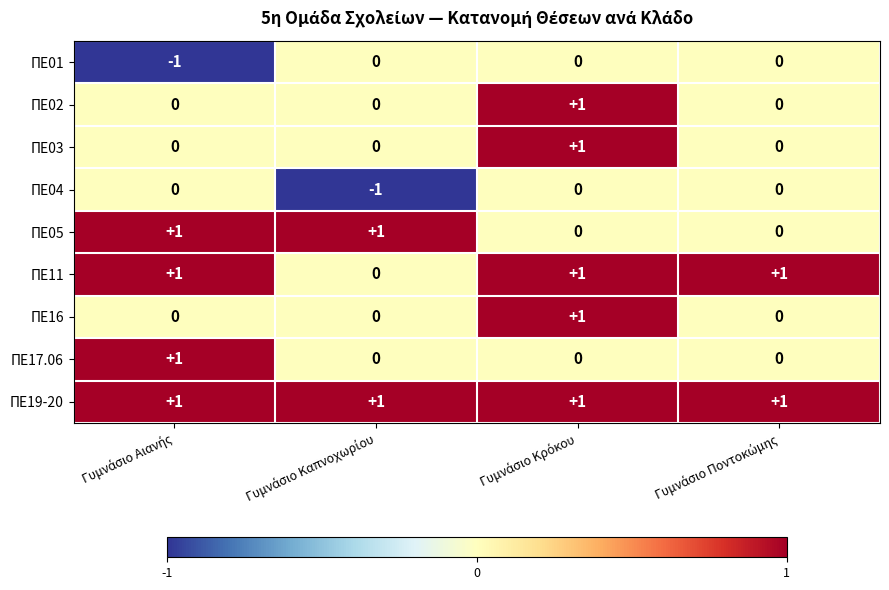

How many ΠΕ03 values are between 0 and 1?

4